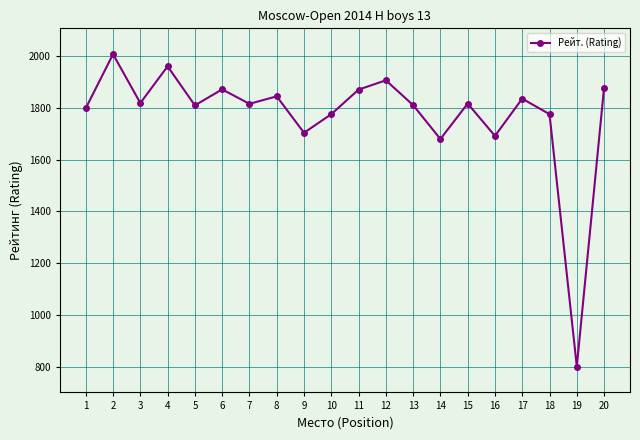

What is the change in value from 3 to 6?

+53